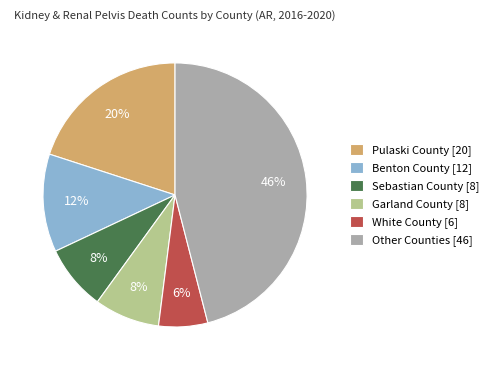

The Benton County [12] slice represents 12% of the pie. True or false?

True